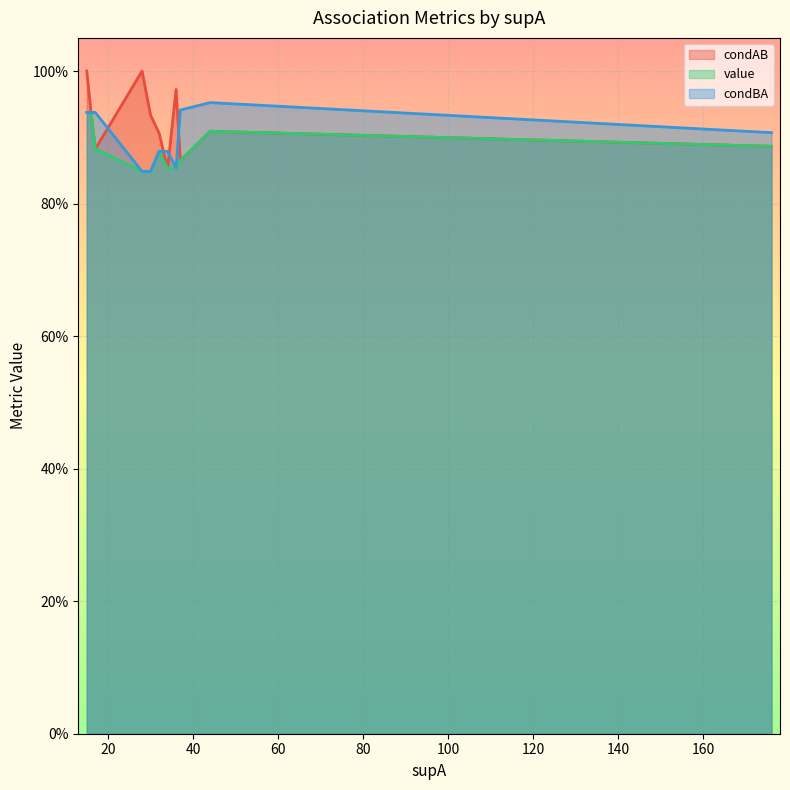

What is the average value of the condAB series?

0.9